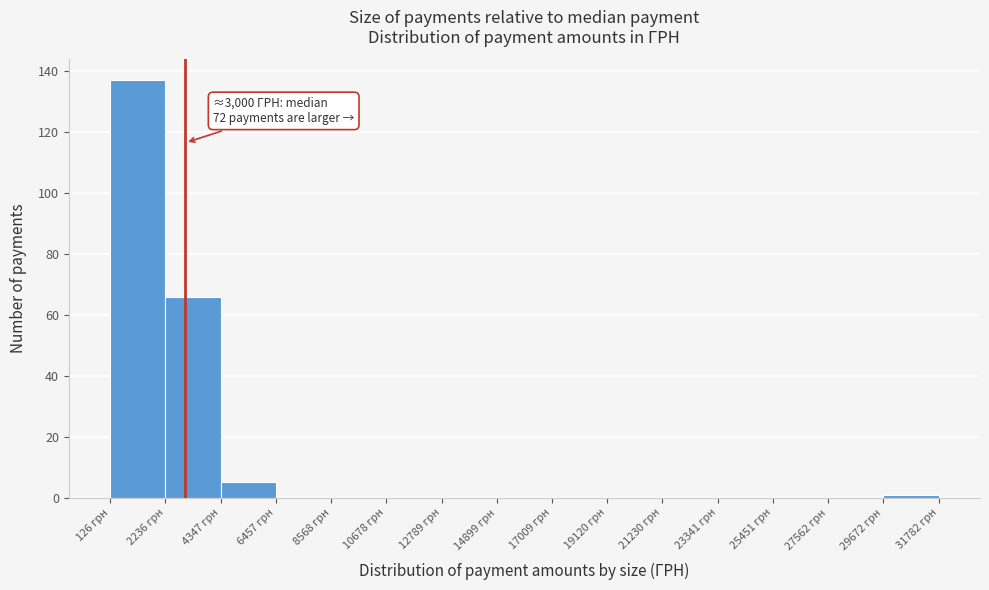

Over which range of the x-axis is the bar tallest?

0 to 2000